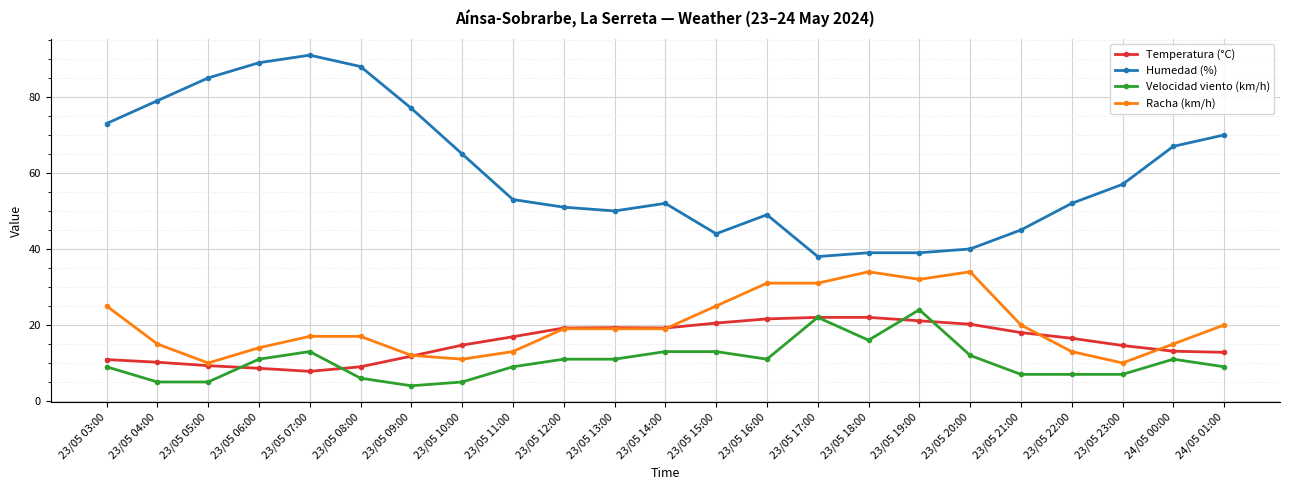

True or false: Humedad (%) and Velocidad viento (km/h) intersect in this chart.

False